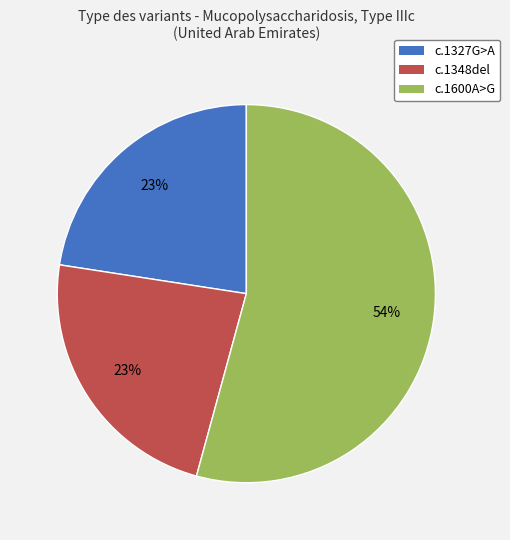

To the nearest percent, what is the average slice percentage?

33%